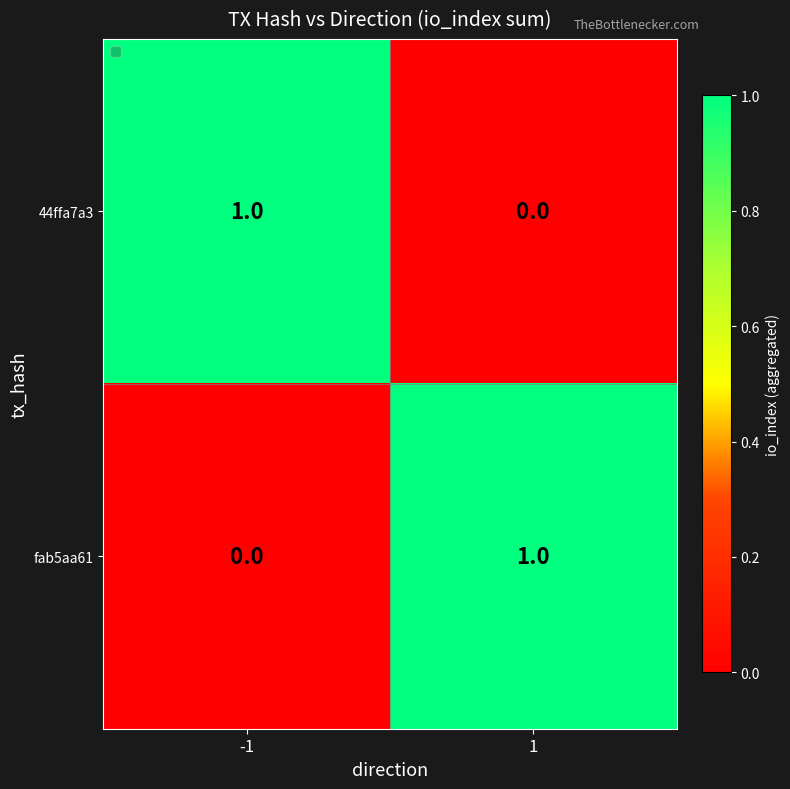

How many data points does each series have?

2